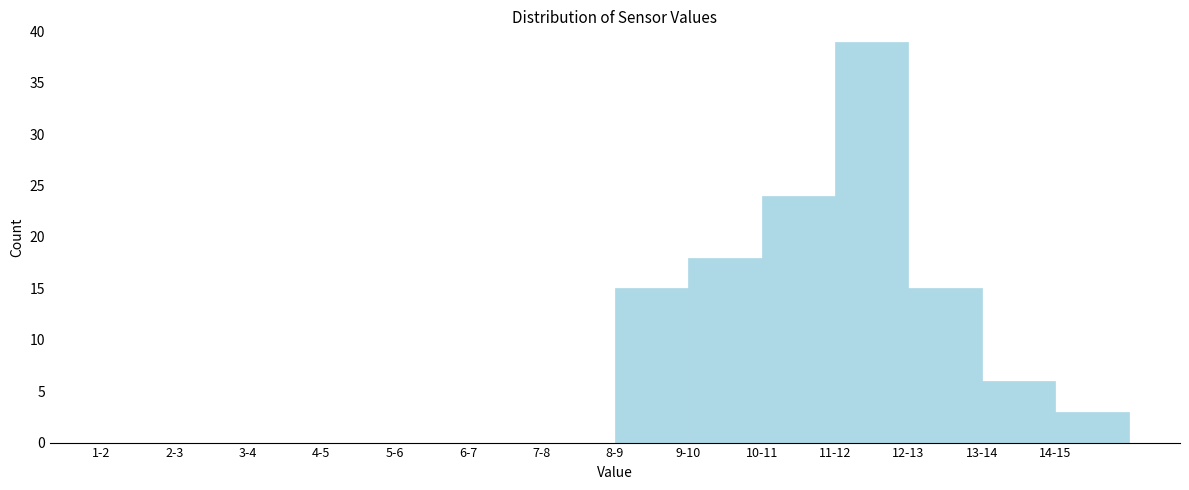

Reading right to left, what are all the values shown in this chart?

14-15=3	13-14=6	12-13=15	11-12=39	10-11=24	9-10=18	8-9=15	7-8=0	6-7=0	5-6=0	4-5=0	3-4=0	2-3=0	1-2=0